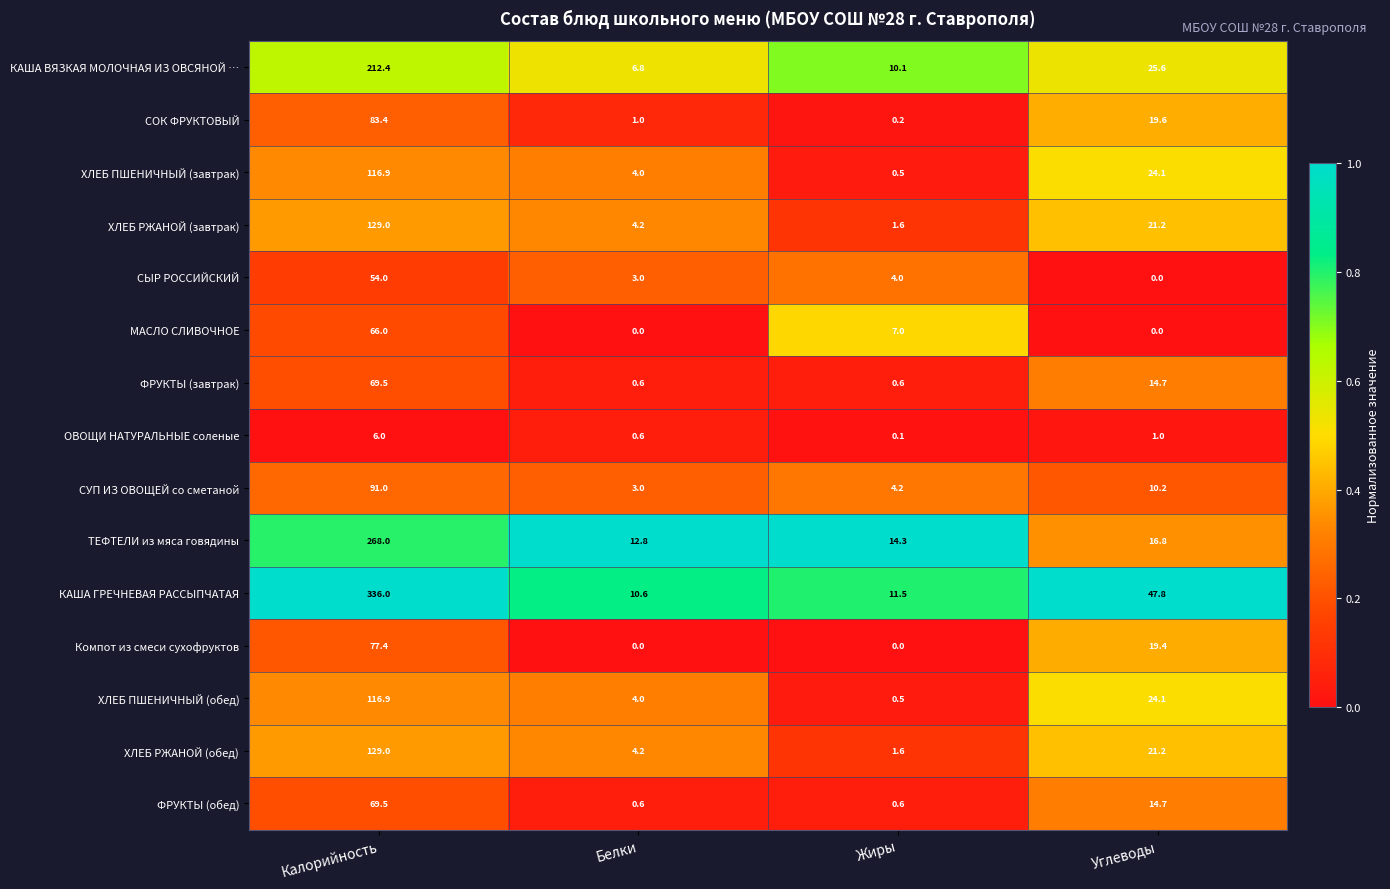

What is the difference between the second highest and second lowest values in the ФРУКТЫ (завтрак) series?

14.1